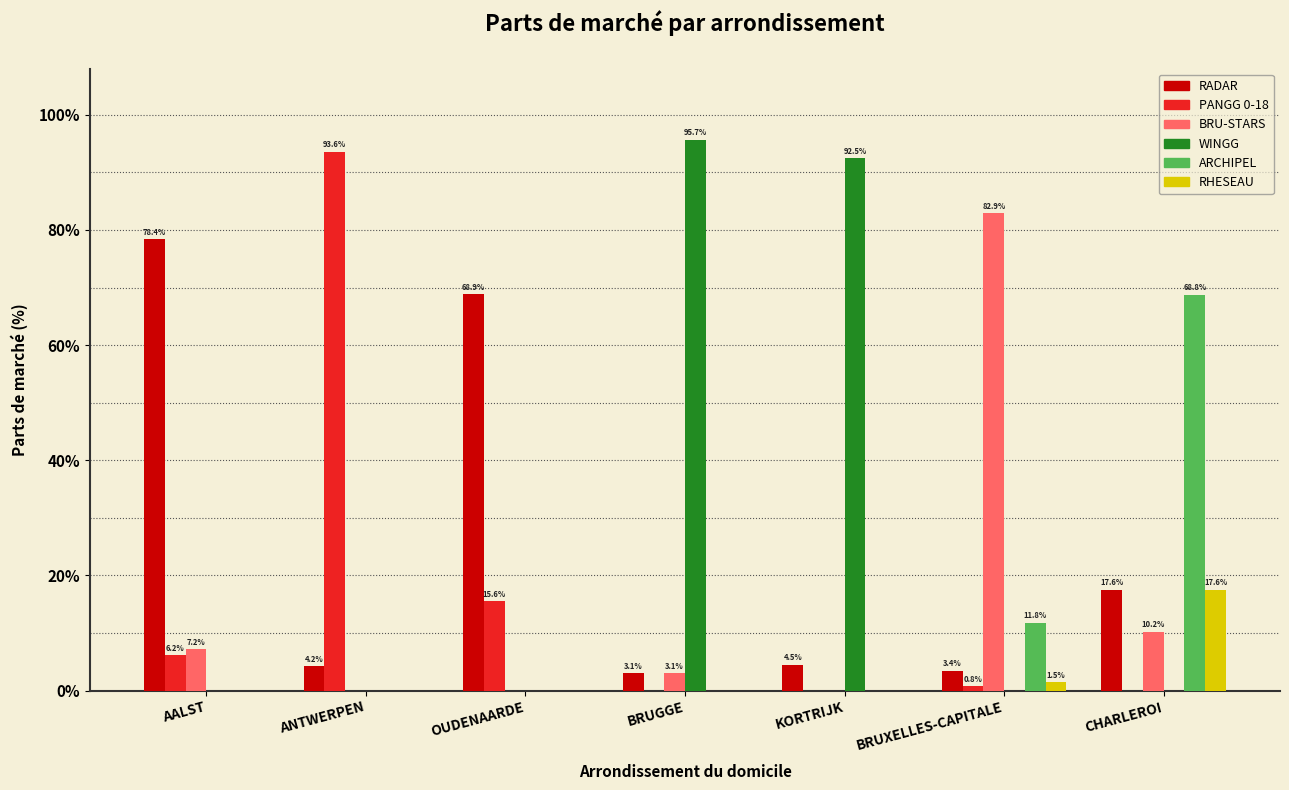

What is the sum of the PANGG 0-18 values at OUDENAARDE and ANTWERPEN?

109.2